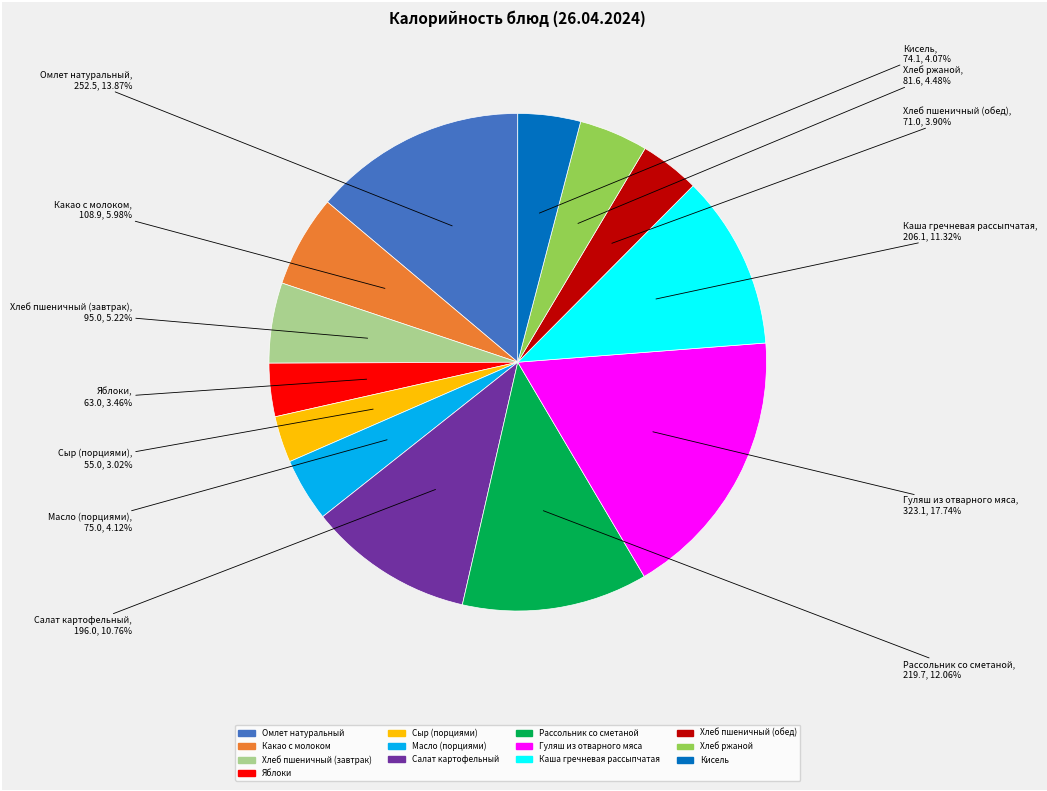

How much of the chart is everything except Рассольник со сметаной?

87.9%